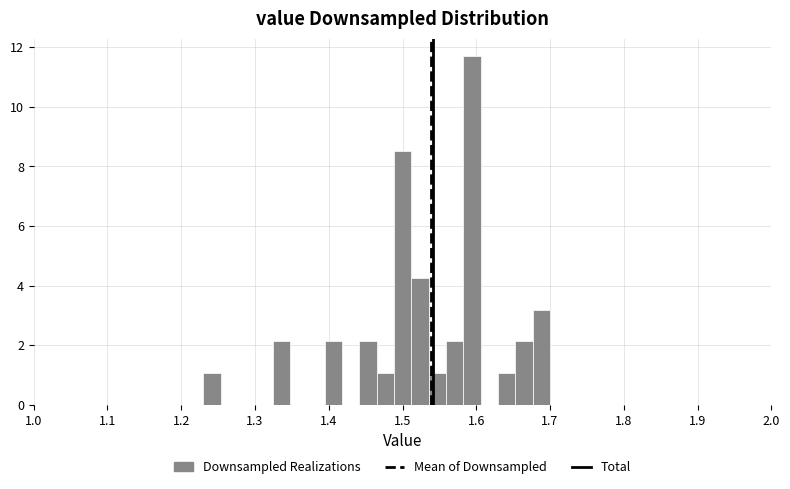

Read against the x-axis, roughly where is the centre of the tallest bar?

1.59